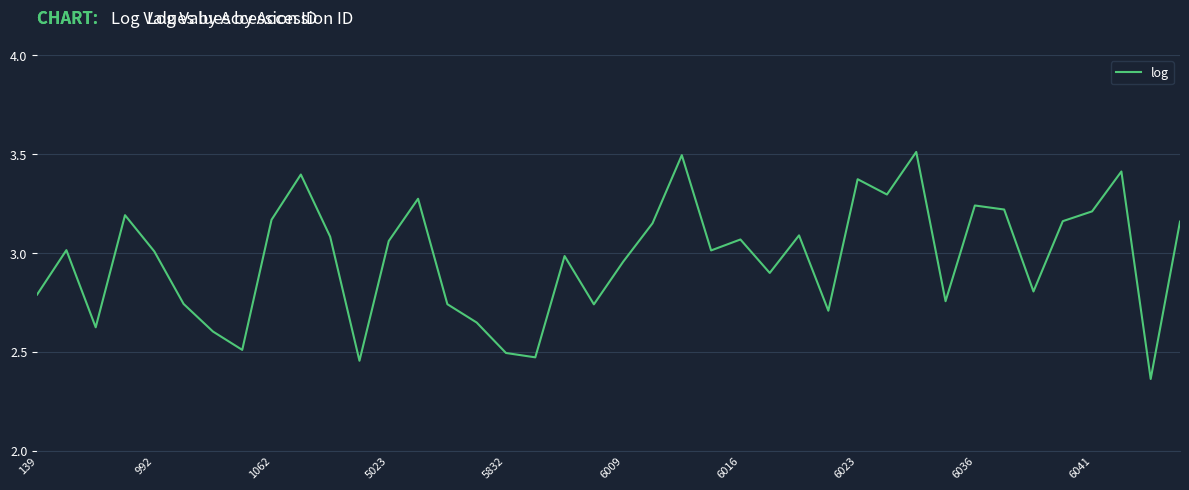

What is the greatest value displayed?

3.5